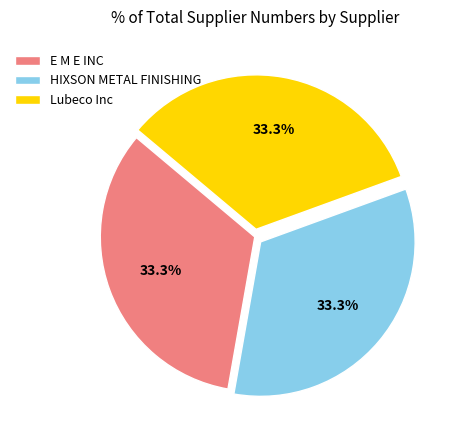

Is there any slice that represents more than half of the pie?

No